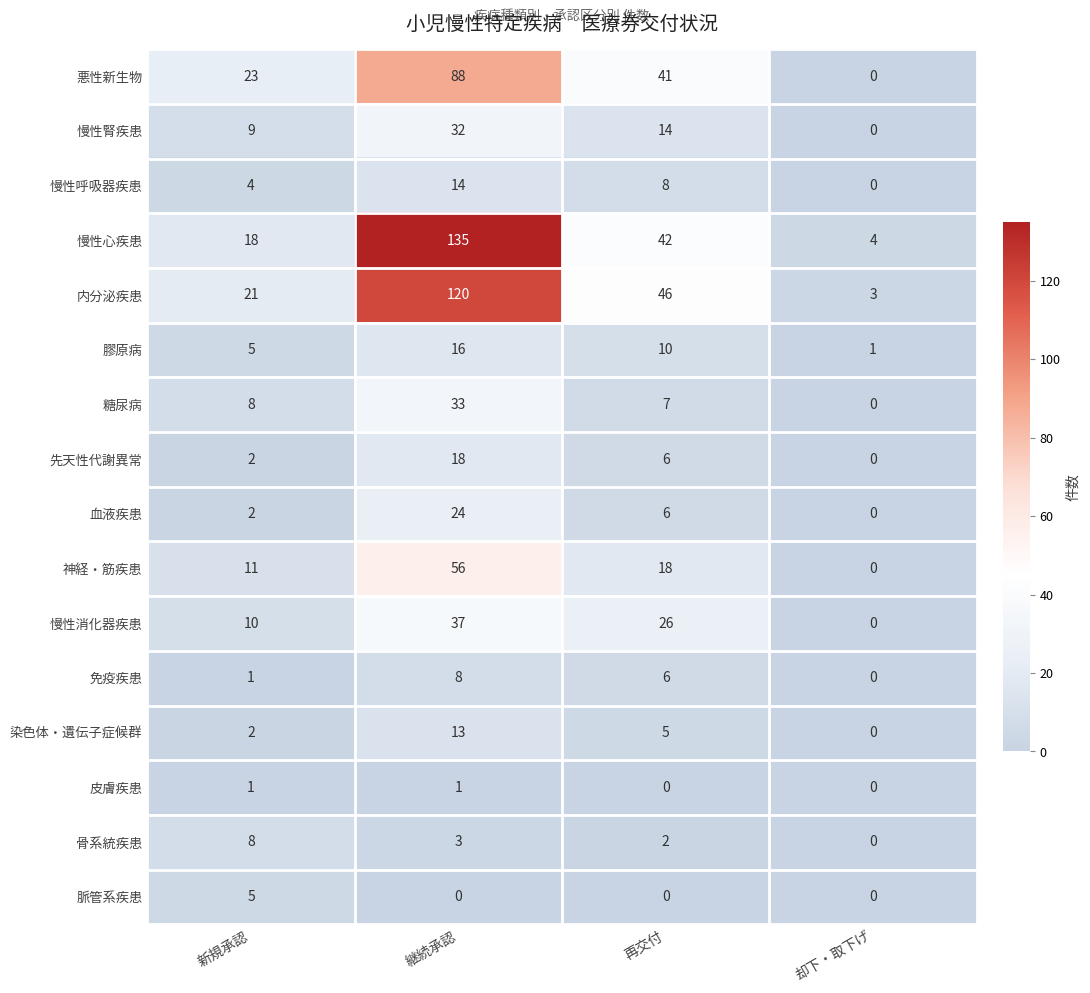

At how many categories does at least one series exceed 112?

1